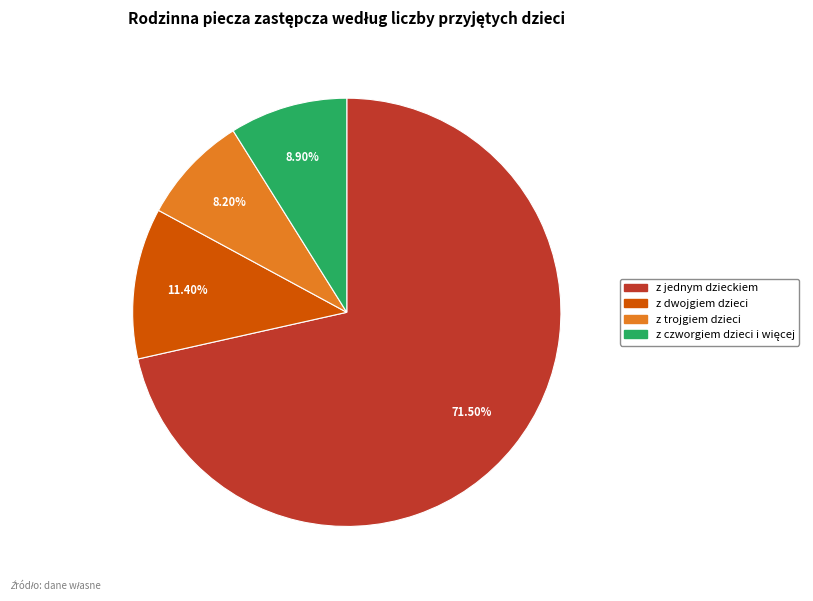

Which slice is the smallest?

z trojgiem dzieci